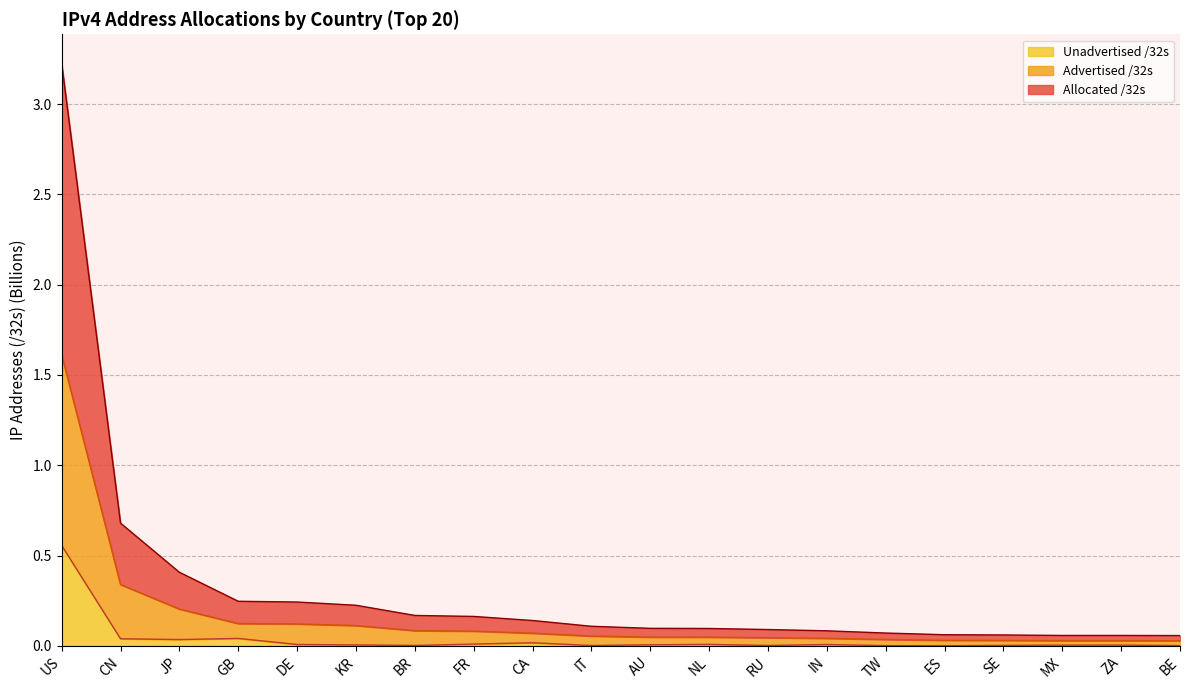

What position from the right is NL?

9